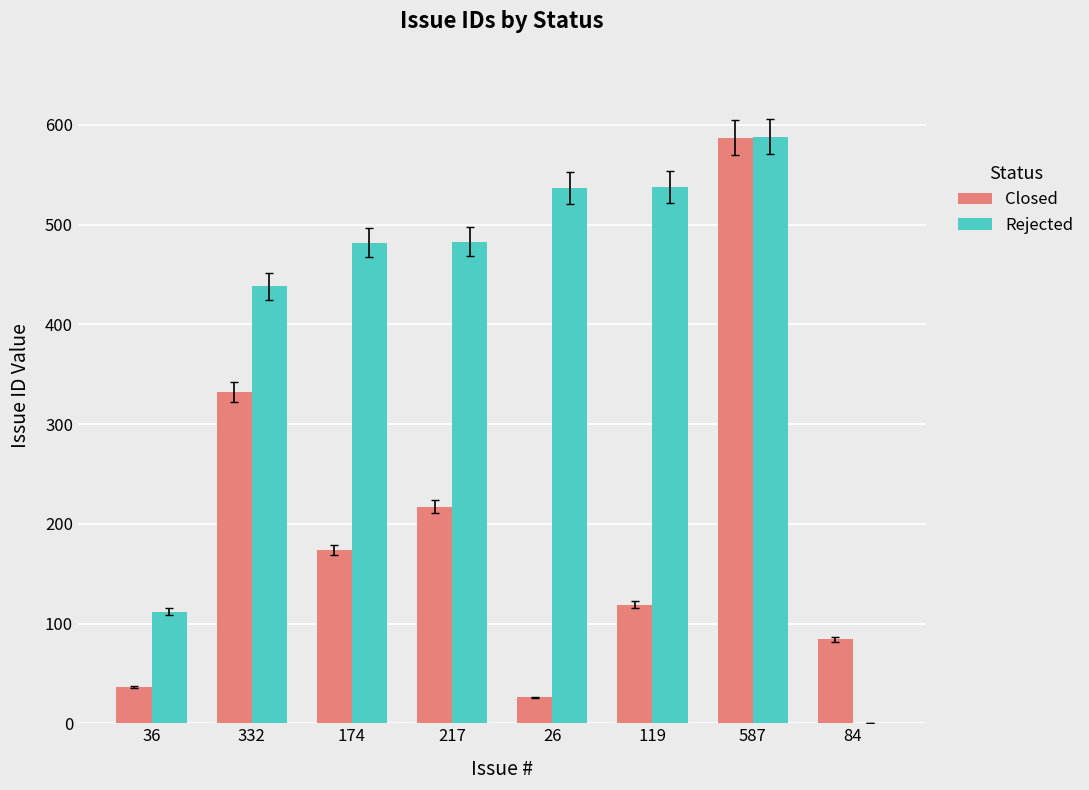

What is the greatest value displayed?

588